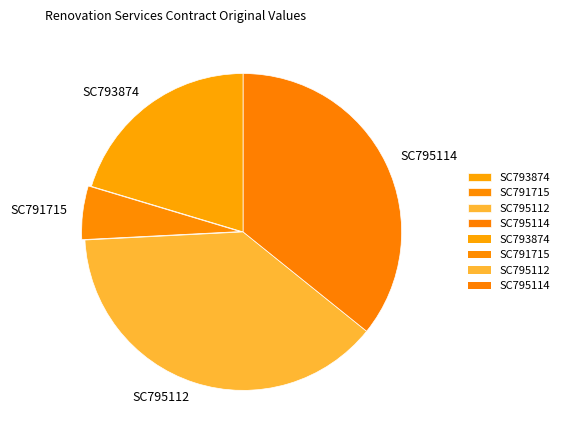

Count the number of slices in the pie.

4